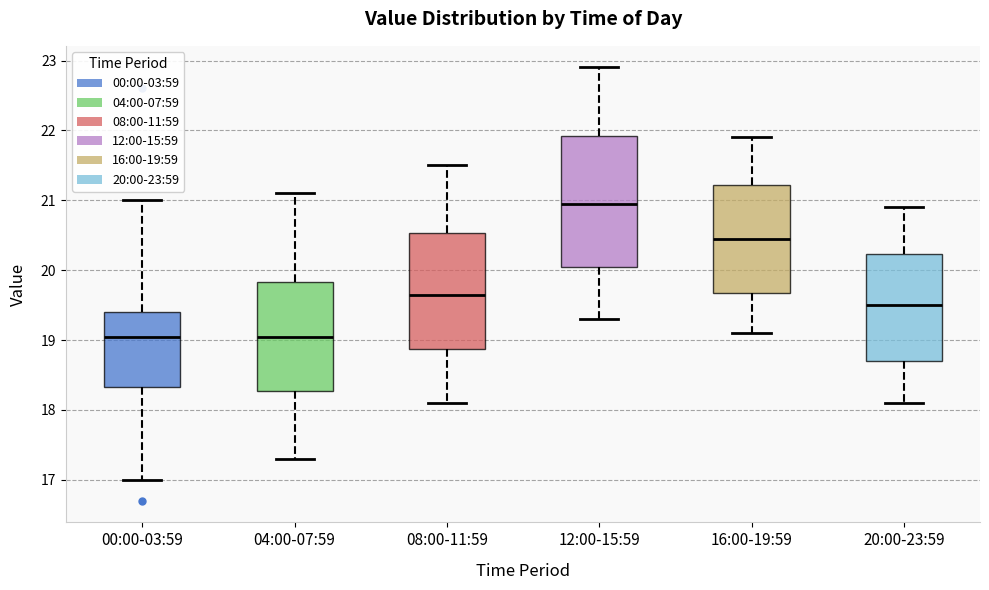

Where does the upper whisker of the box for 00:00-03:59 end on the y-axis? The values are not printed on the chart, so give them approximately, as read against the axis.

21.0